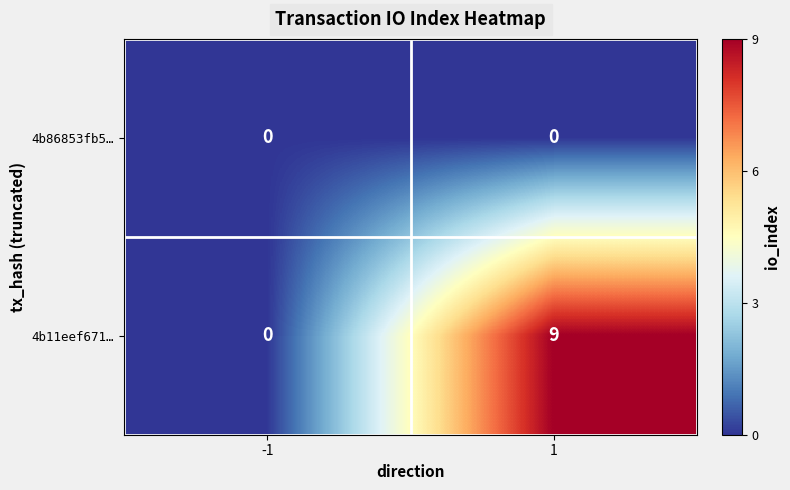

What is the greatest value displayed?

9